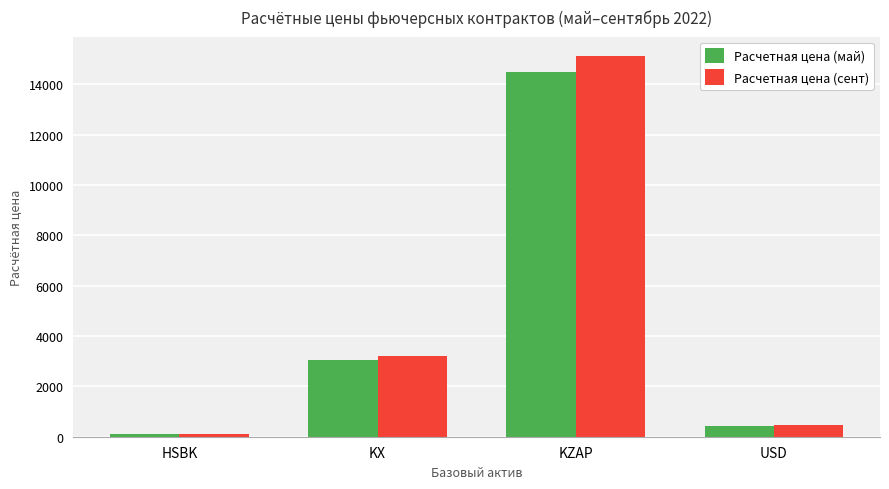

The value of Расчетная цена (сент) at KX is 4338.2. True or false?

False